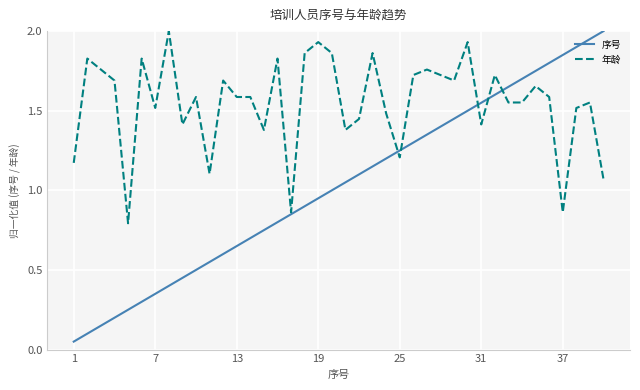

Rank the series by their average value, from highest to lowest.

年龄, 序号